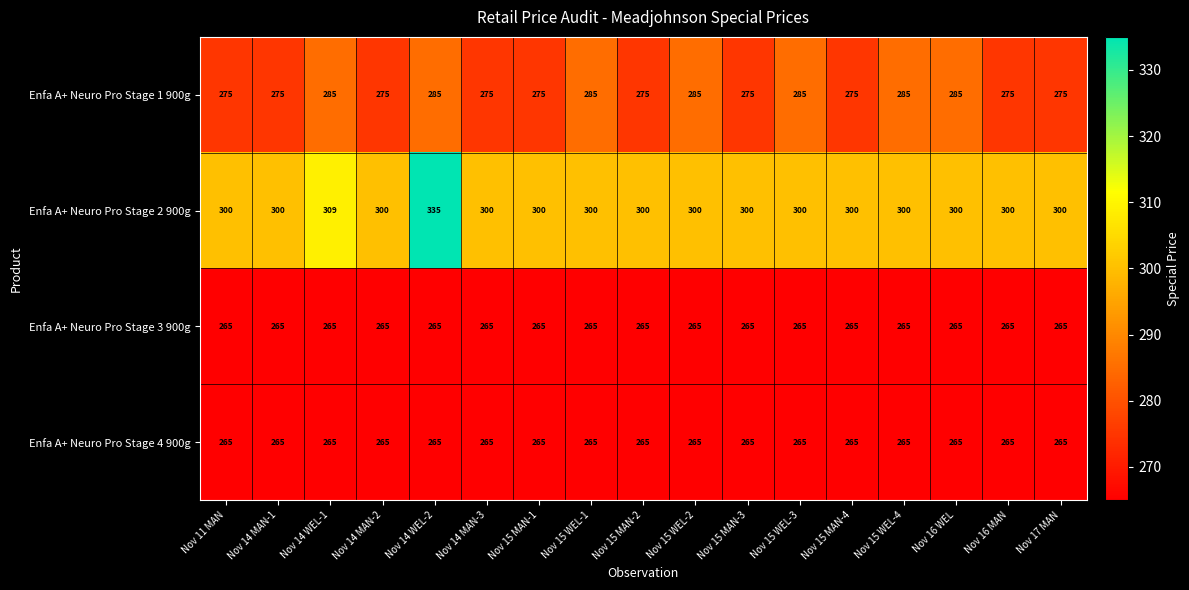

What is the greatest value displayed?

335